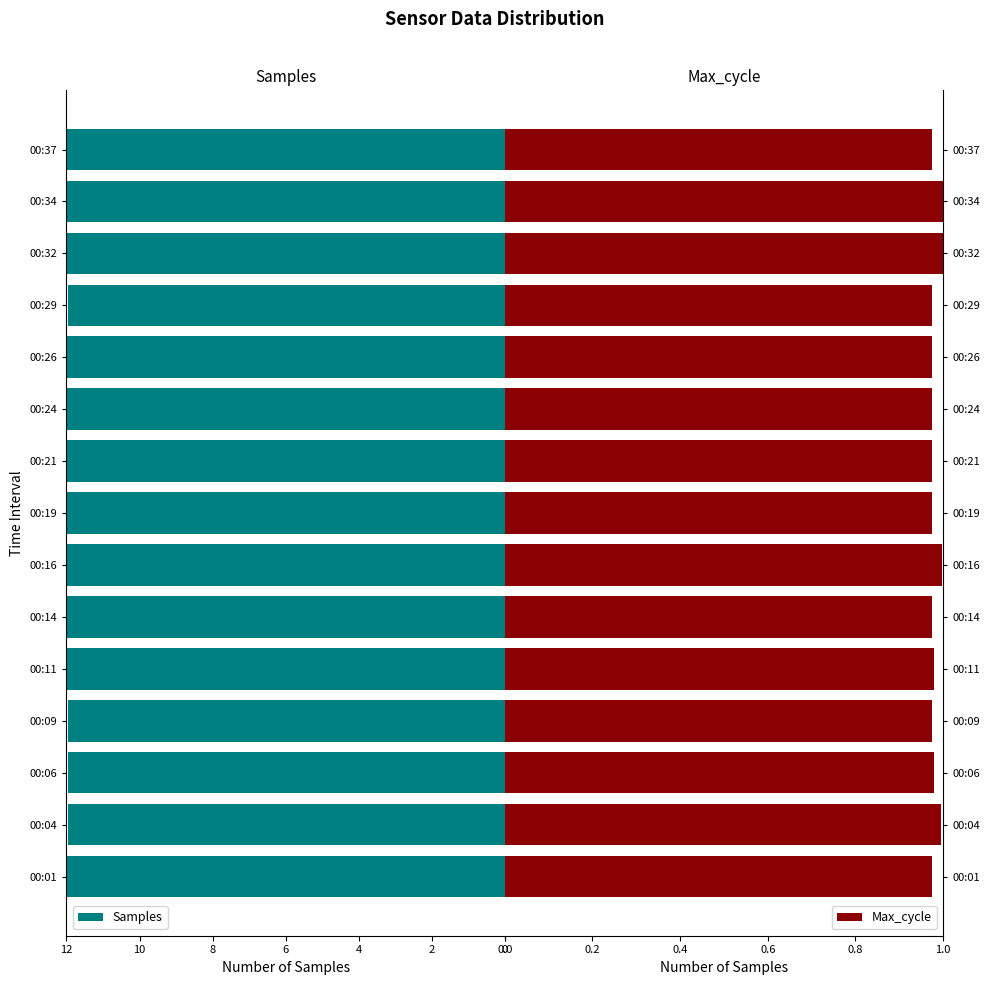

Count the number of data series in this chart.

2